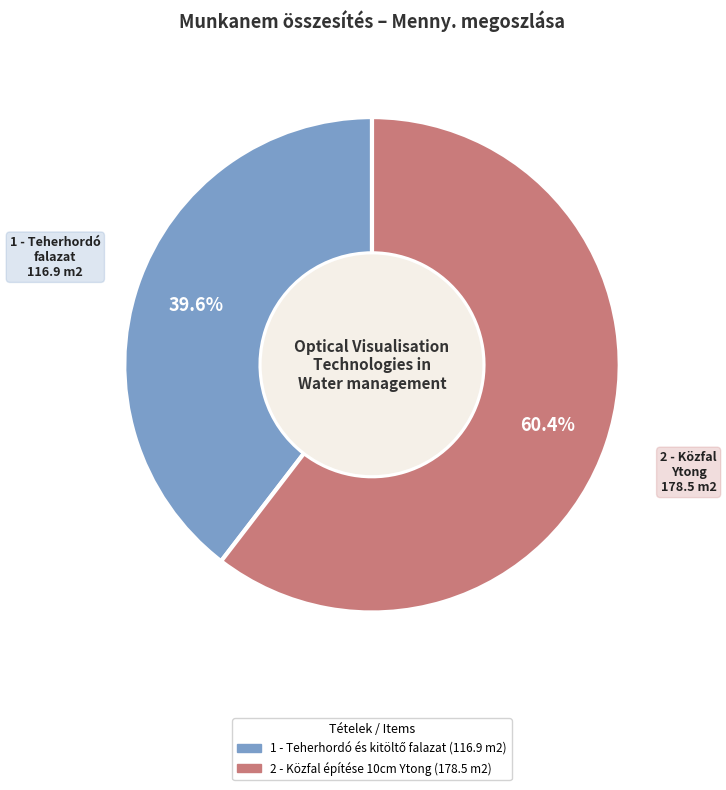

Which category accounts for the majority?

2 - Közfal építése 10cm Ytong (178.5 m2)